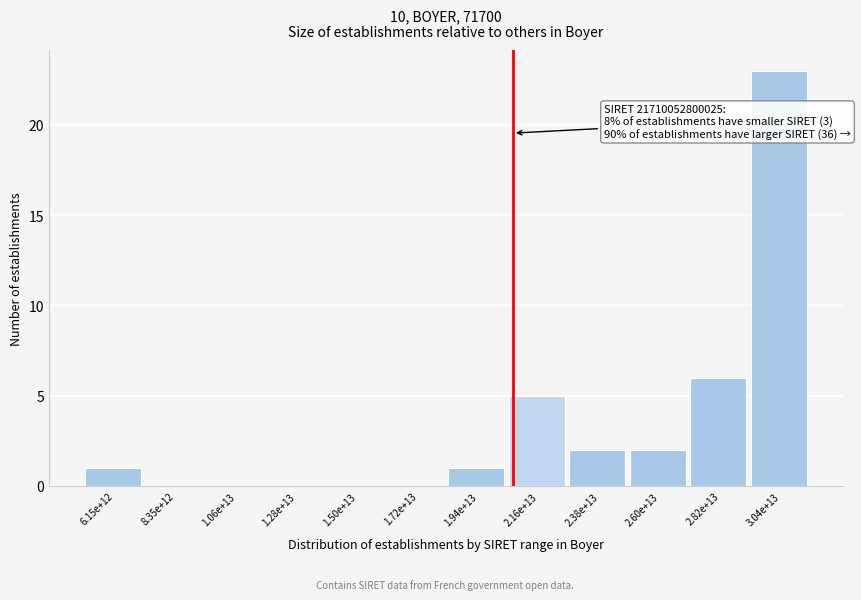

Reading right to left, transcribe all the data shown in this chart.

3.04e+13=23	2.82e+13=6	2.60e+13=2	2.38e+13=2	2.16e+13=5	1.94e+13=1	1.72e+13=0	1.50e+13=0	1.28e+13=0	1.06e+13=0	8.35e+12=0	6.15e+12=1